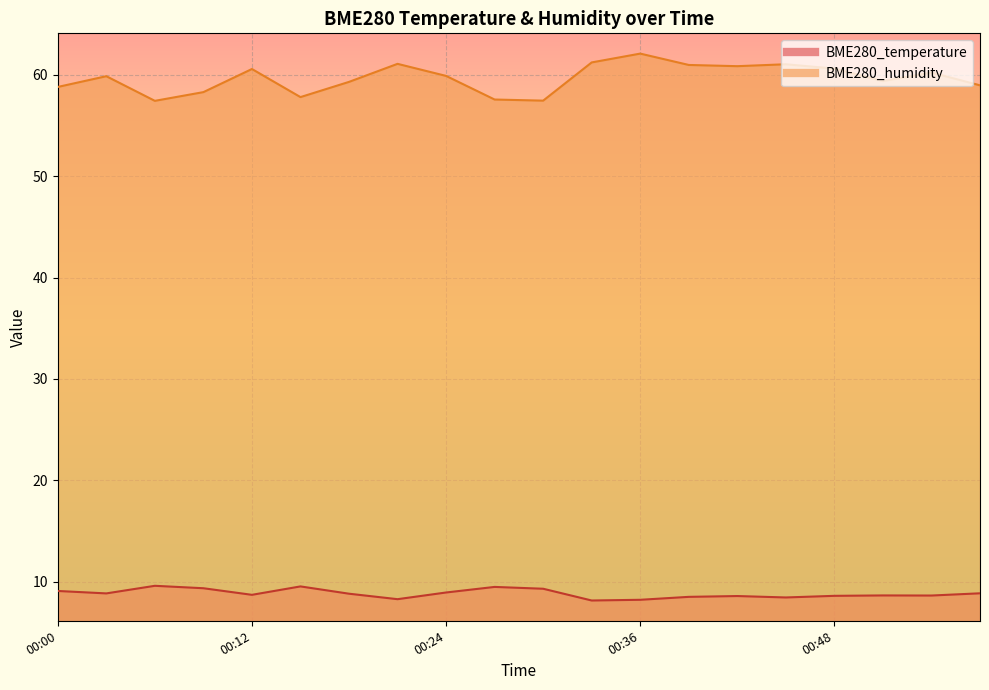

Does the chart display data point markers on the line(s)?

No